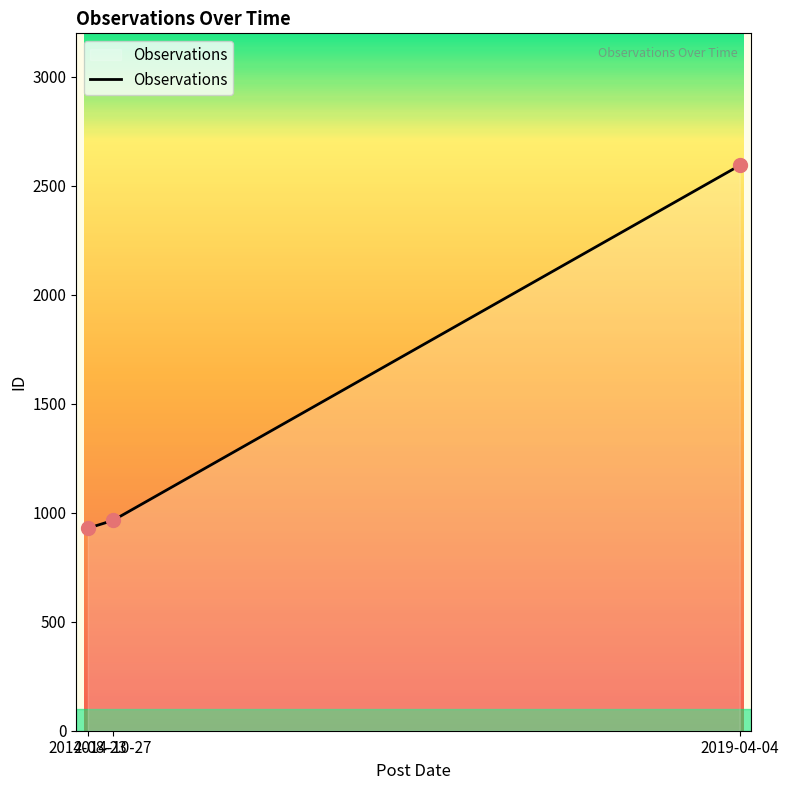

What is the maximum value shown in the chart?

2594.0